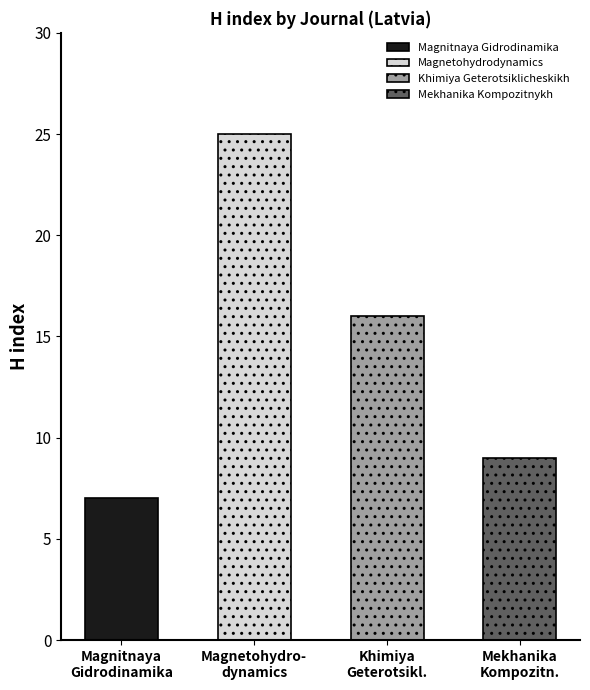

What is the ratio of the value at Mekhanika Kompozitnykh to the value at Magnitnaya Gidrodinamika?

1.3